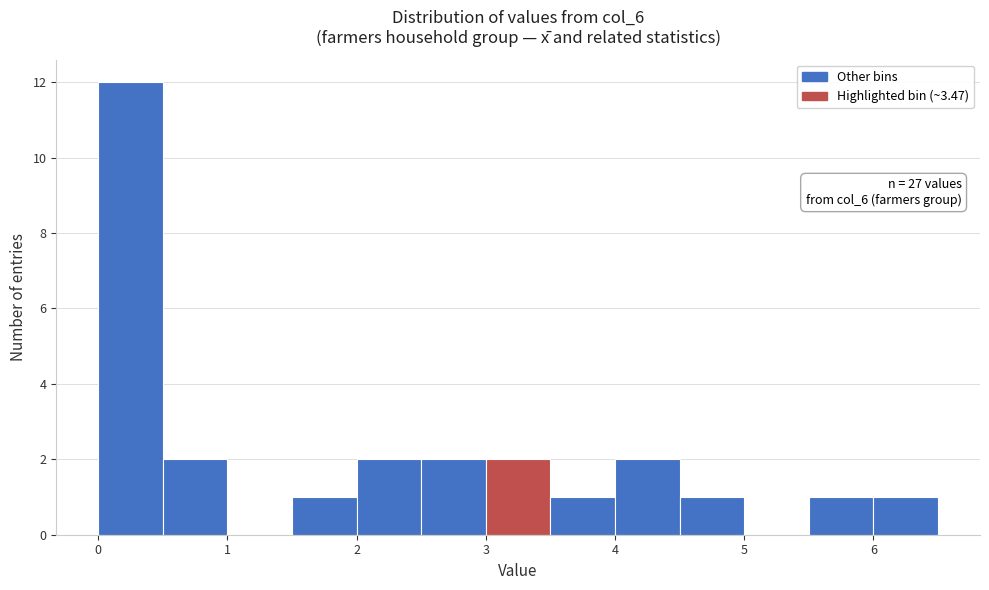

Over which range of the x-axis is the bar tallest?

0.0 to 0.5